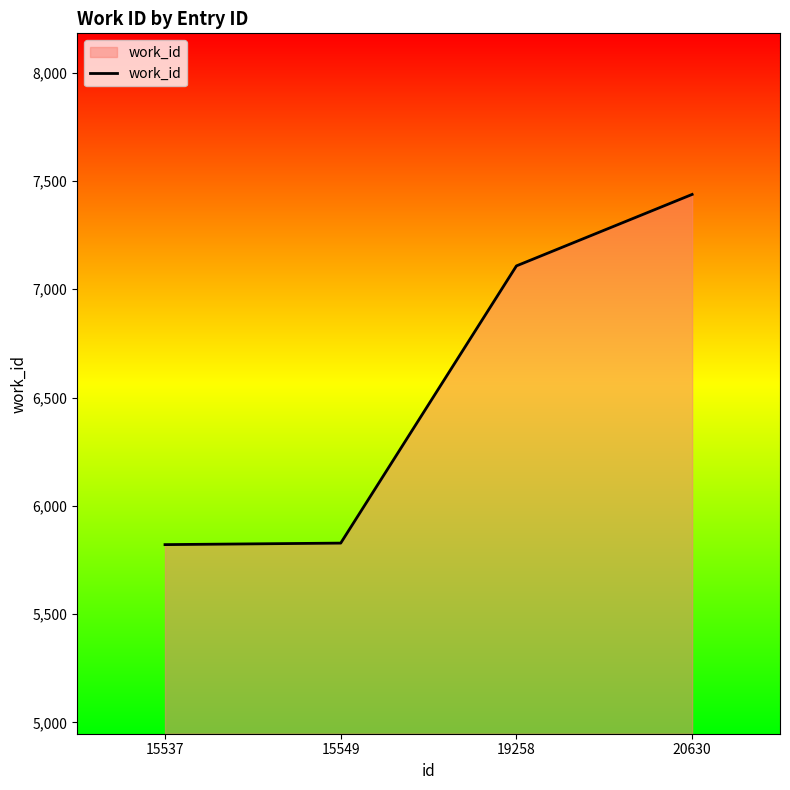

Does the chart display data point markers on the line(s)?

No